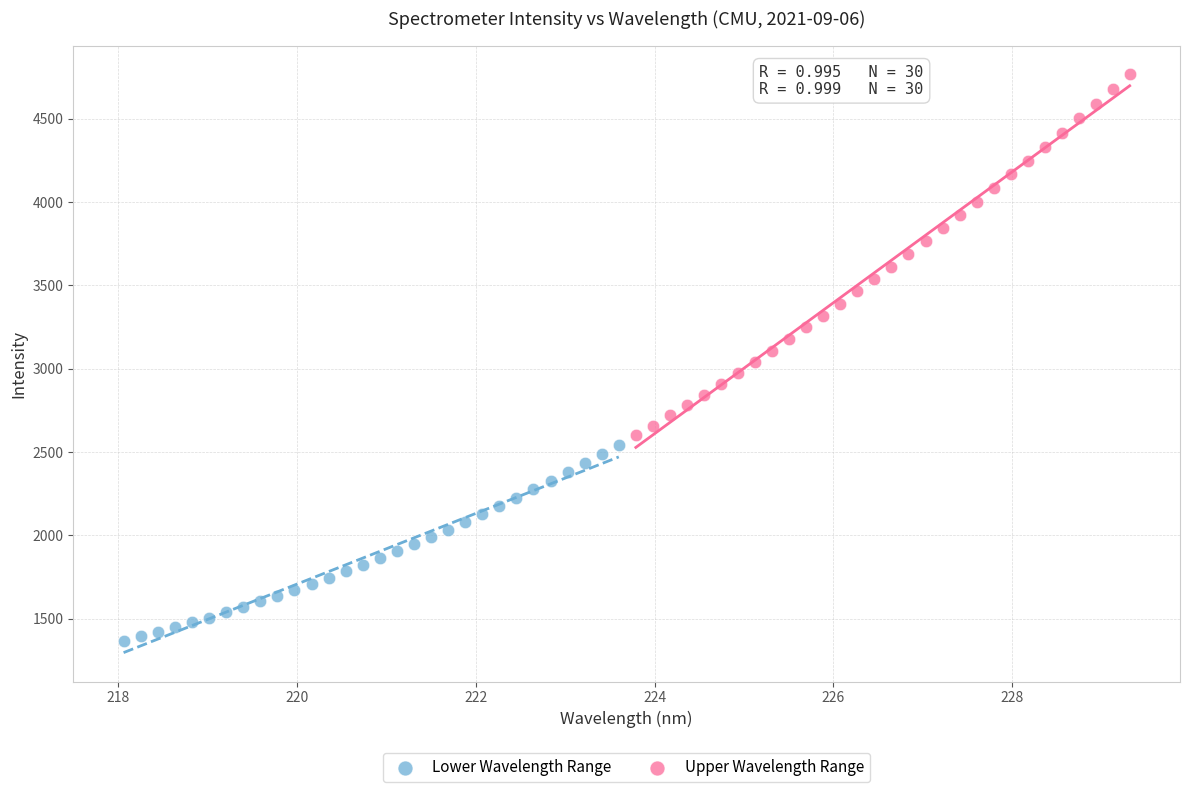

Which series contains the lowest Y value?

Lower Wavelength Range